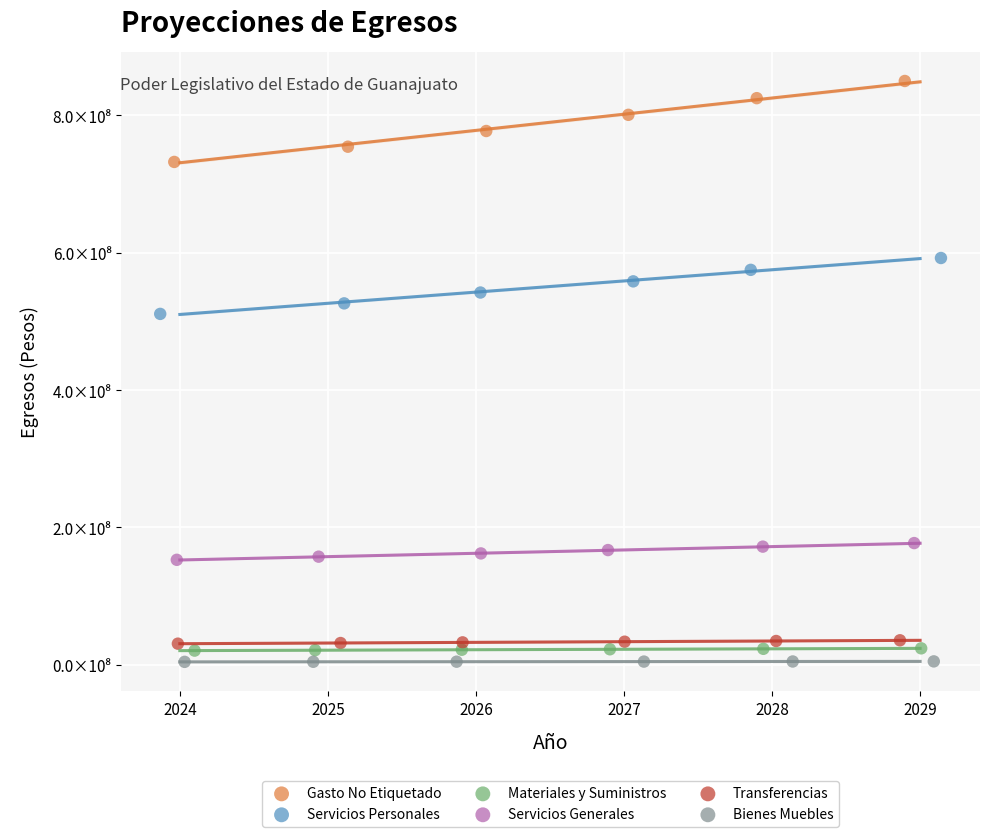

What are all the series names shown in the legend?

Gasto No Etiquetado, Servicios Personales, Materiales y Suministros, Servicios Generales, Transferencias, Bienes Muebles